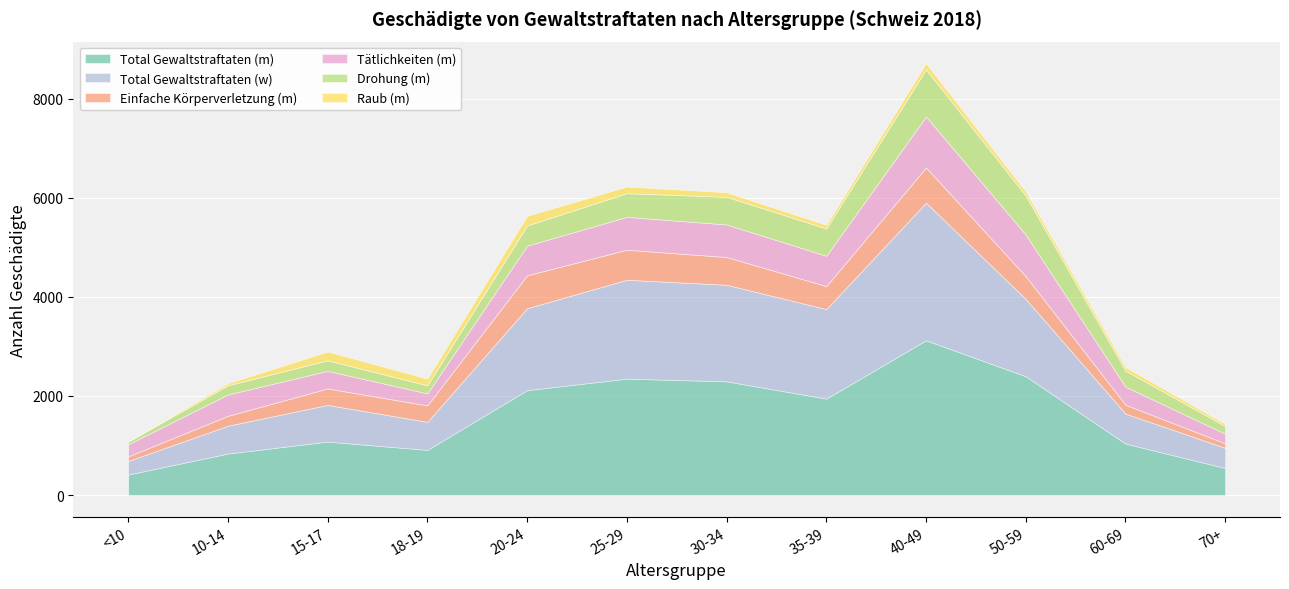

What is the total value across all series at 35-39?

5453